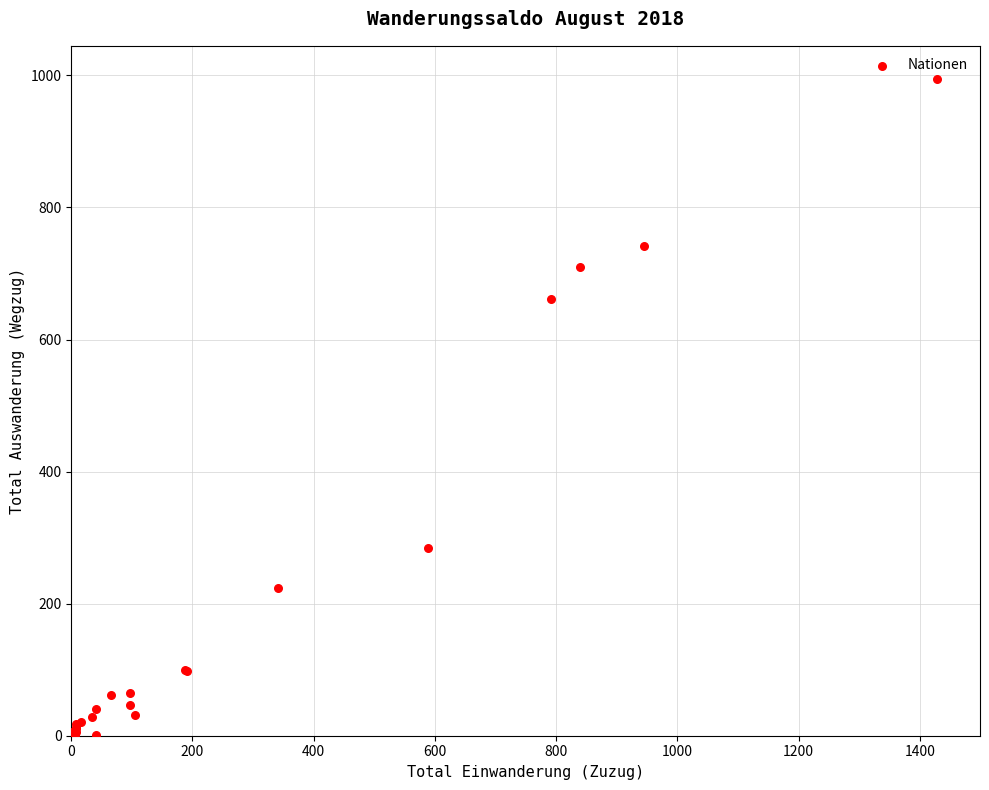

What Y value in the scatter plot is closest to 497?

661